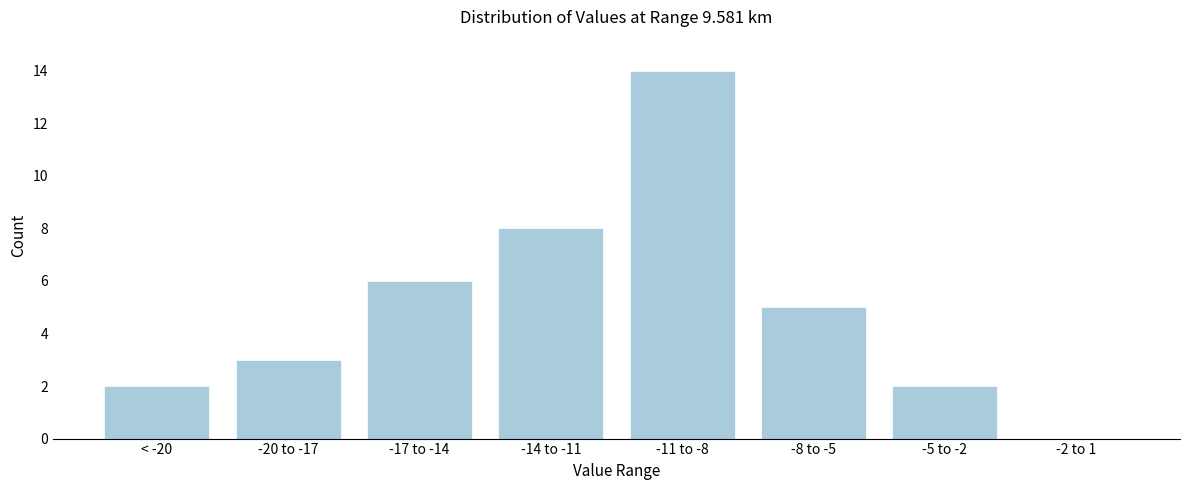

Reading right to left, transcribe all the data shown in this chart.

-2 to 1=0	-5 to -2=2	-8 to -5=5	-11 to -8=14	-14 to -11=8	-17 to -14=6	-20 to -17=3	< -20=2